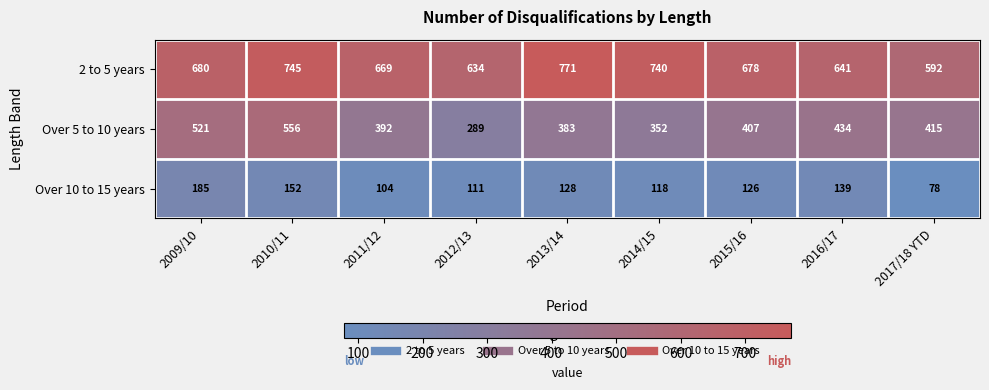

Is it true that Over 10 to 15 years equals 166 at 2014/15?

False